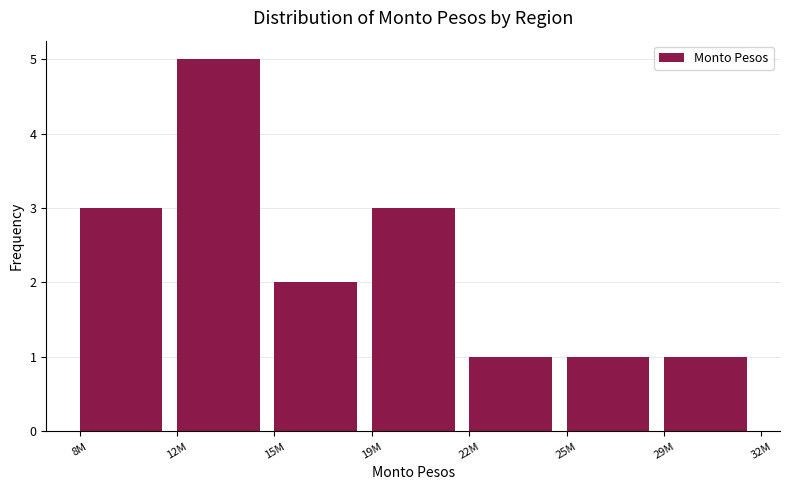

Reading left to right, list all the values displayed in this chart.

3	5	2	3	1	1	1